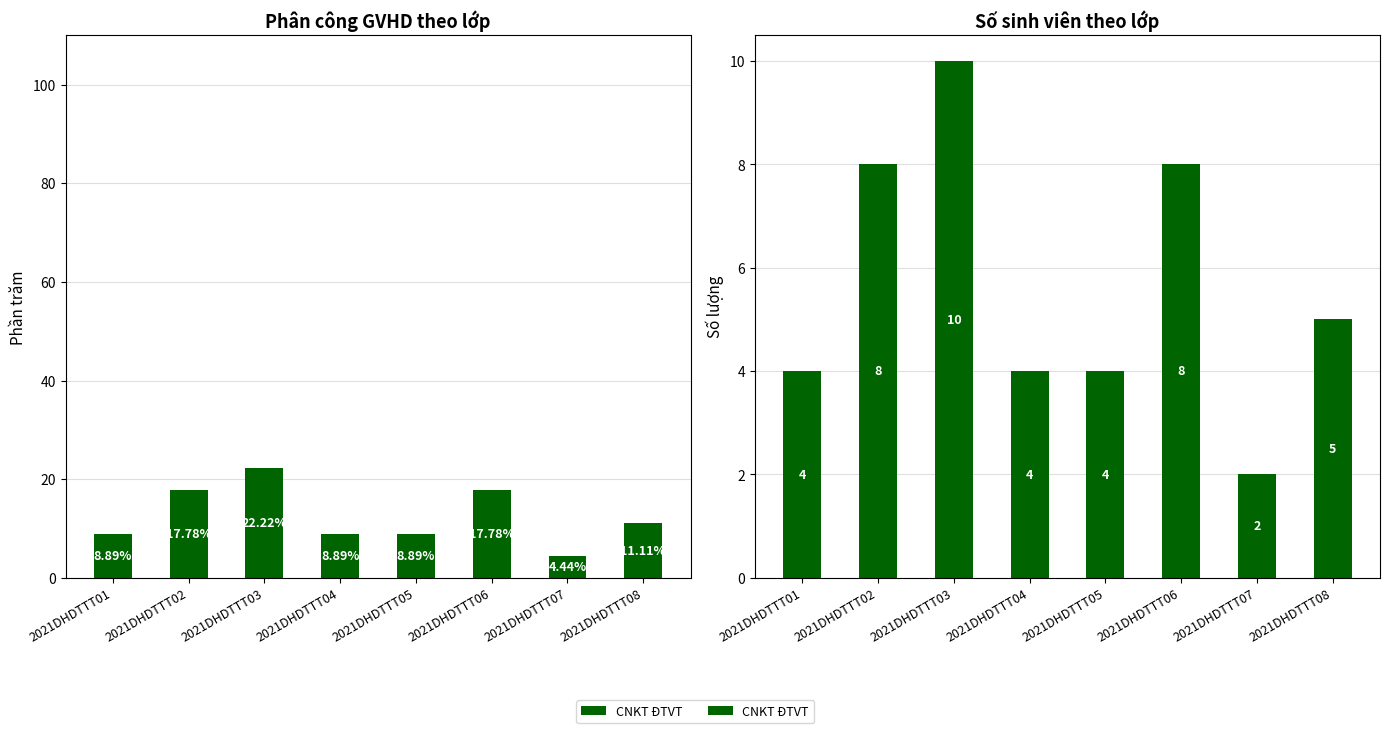

Where does the data first go above 5?

2021DHDTTT02